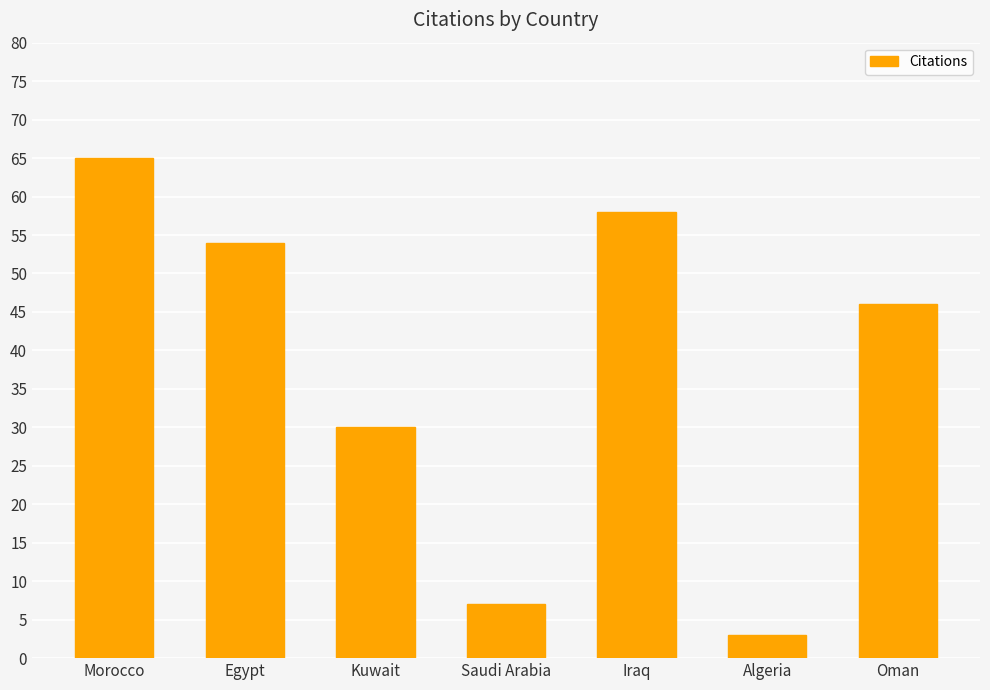

Is it true that the value at Oman is 46?

True